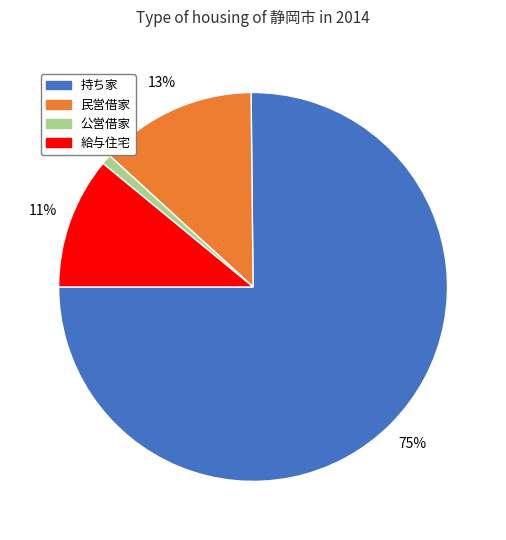

How many segments does this pie chart have?

4